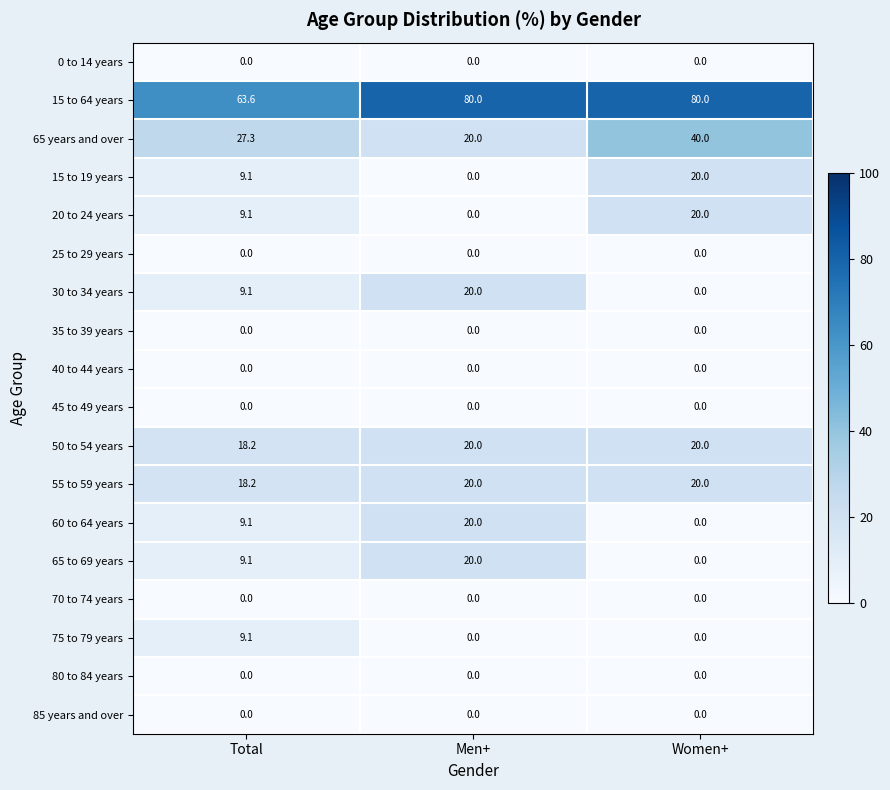

What is the difference between the maximum and minimum values in the 65 to 69 years series?

20.0